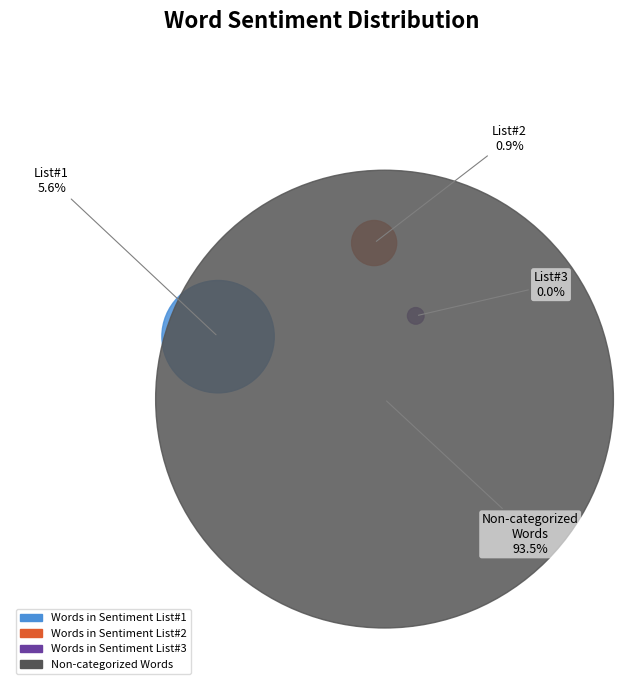

How many slices are in this pie chart?

4